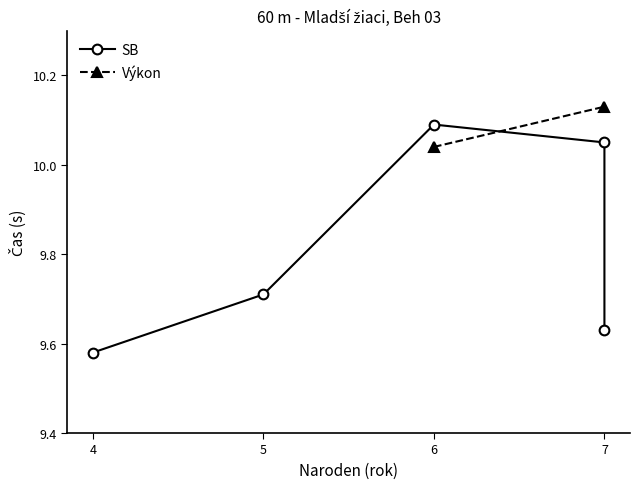

What is the label of the 3rd point from the left?

6